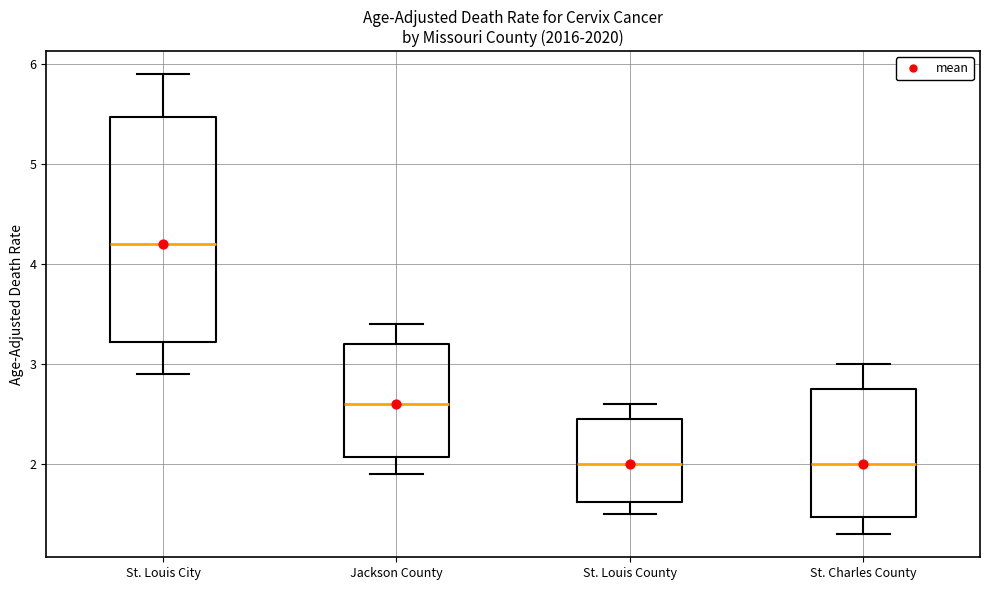

Reading left to right, read every box against the y-axis: the position of its median line, the range the box covers, and the ends of its whiskers. The values are not printed on the chart, so give them approximately, as read against the axis.

St. Louis City: median 4.2, box 3.2 to 5.5, whiskers 2.9 to 5.9
Jackson County: median 2.6, box 2.1 to 3.2, whiskers 1.9 to 3.4
St. Louis County: median 2.0, box 1.6 to 2.5, whiskers 1.5 to 2.6
St. Charles County: median 2.0, box 1.5 to 2.8, whiskers 1.3 to 3.0